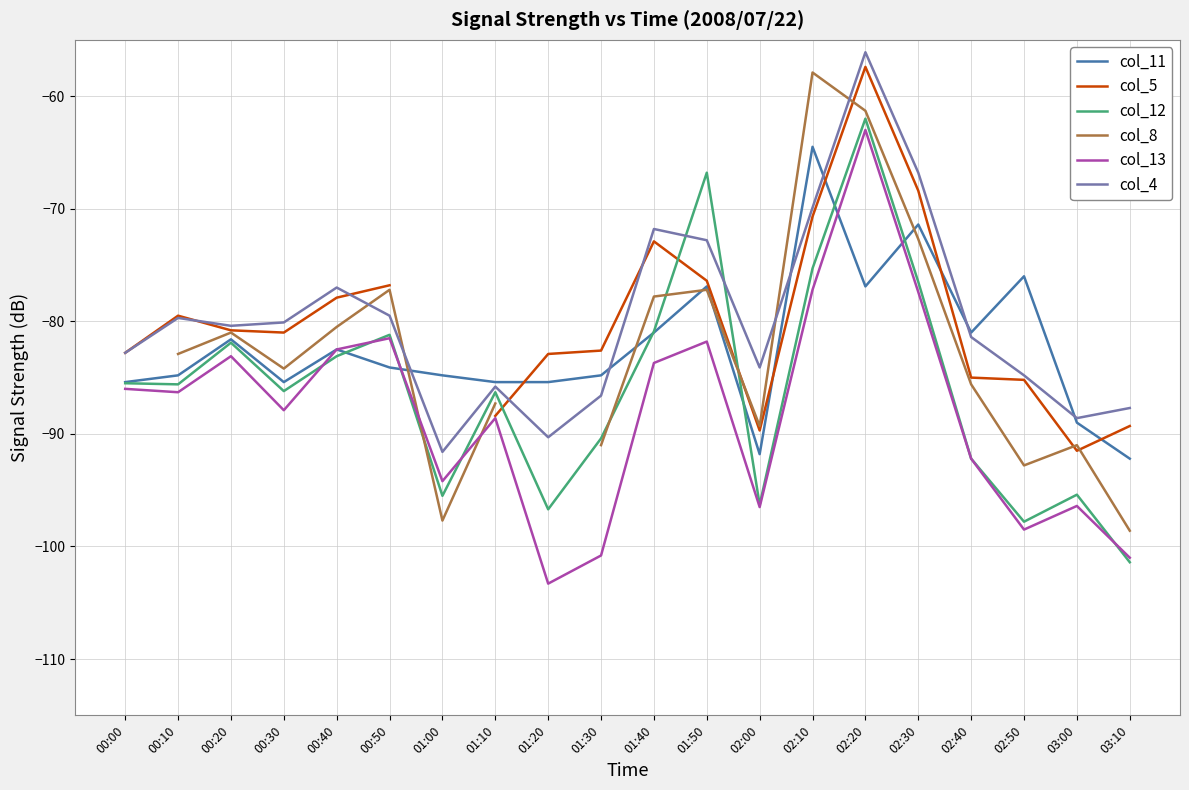

How many data points in col_11 are less than -84?

11